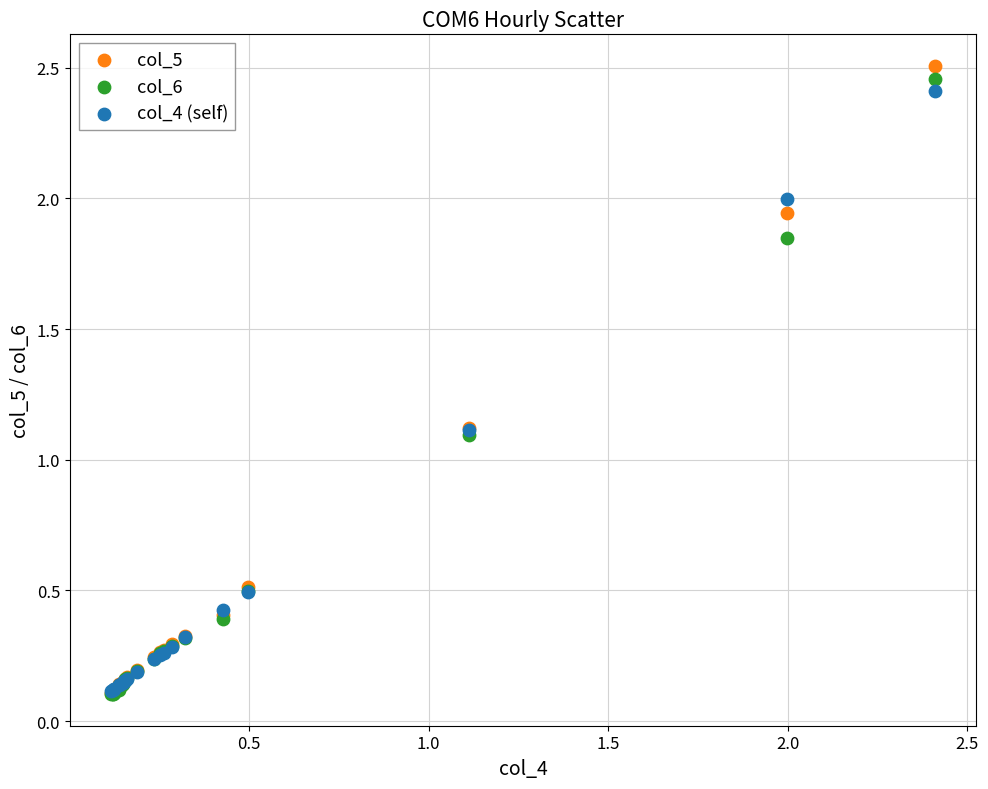

Which series has the widest spread of Y values?

col_5